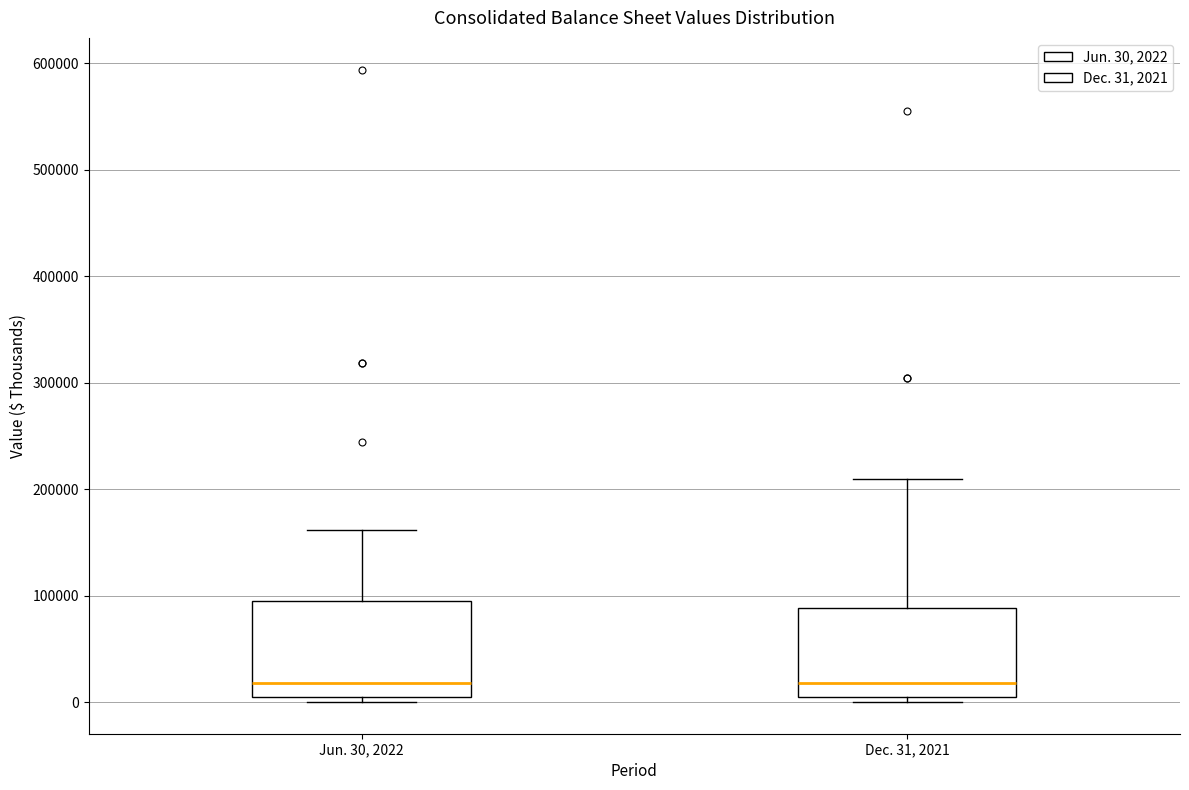

Where is the upper edge of the box for Dec. 31, 2021 on the y-axis? The values are not printed on the chart, so give them approximately, as read against the axis.

90000